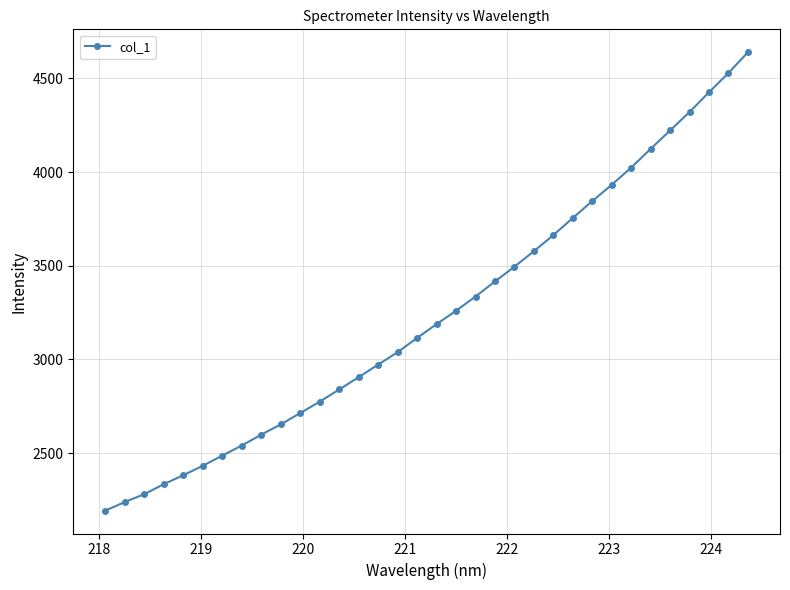

What is the sum of all values?

110258.7